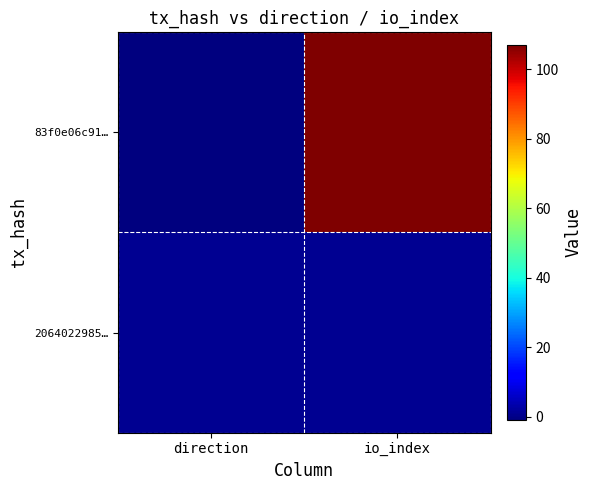

What is the maximum value shown in the chart?

107